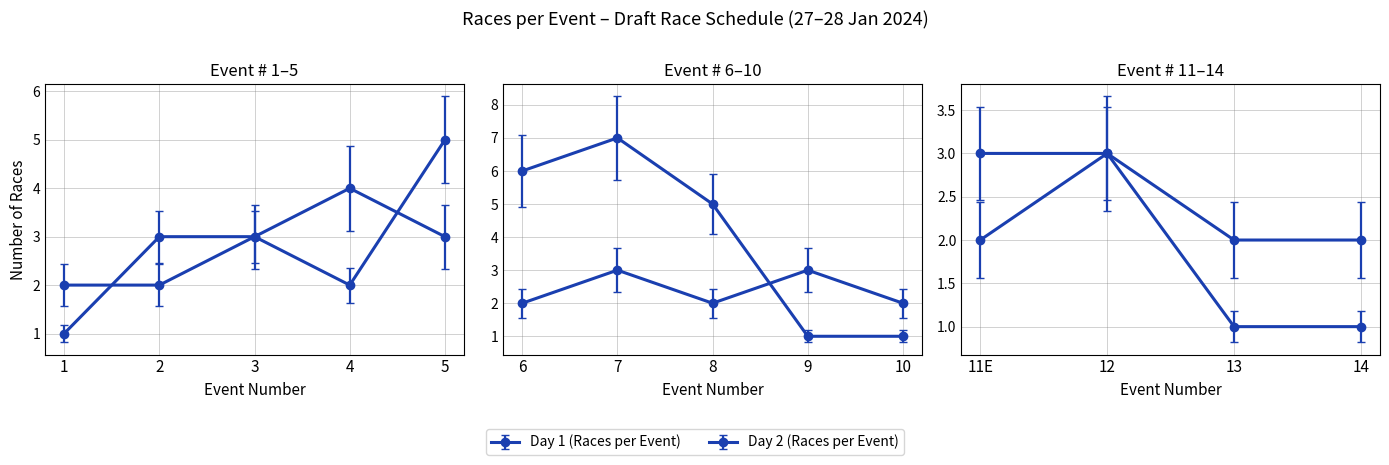

Rank the series at 13 from lowest to highest value.

Day 1 (Races per Event), Day 2 (Races per Event)